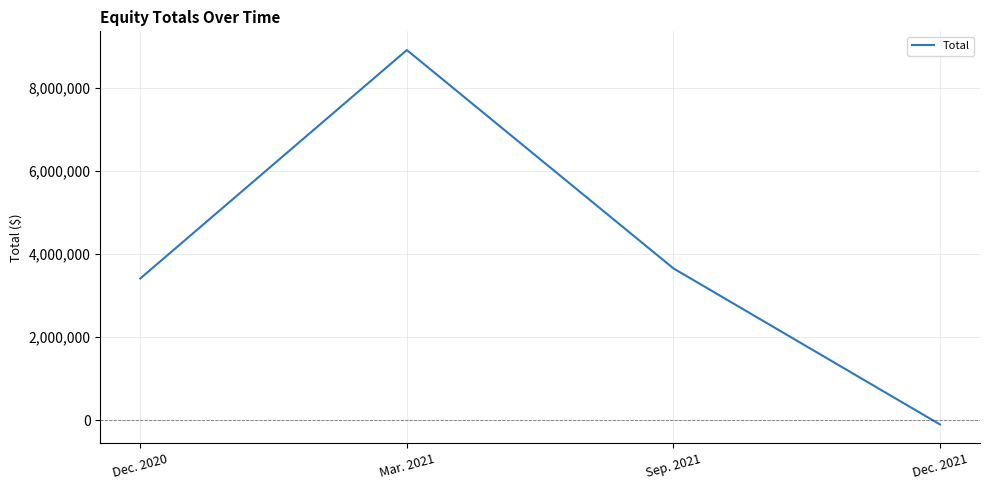

How many values are below zero?

1